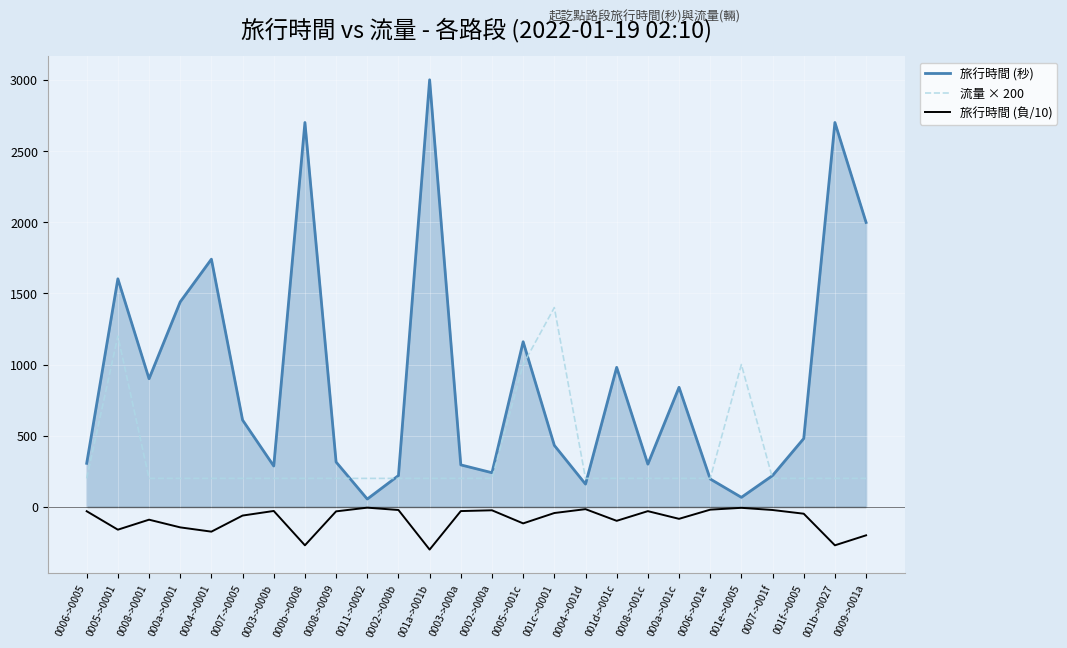

The value of 旅行時間 (秒) at 0005->001c is 1878.1. True or false?

False